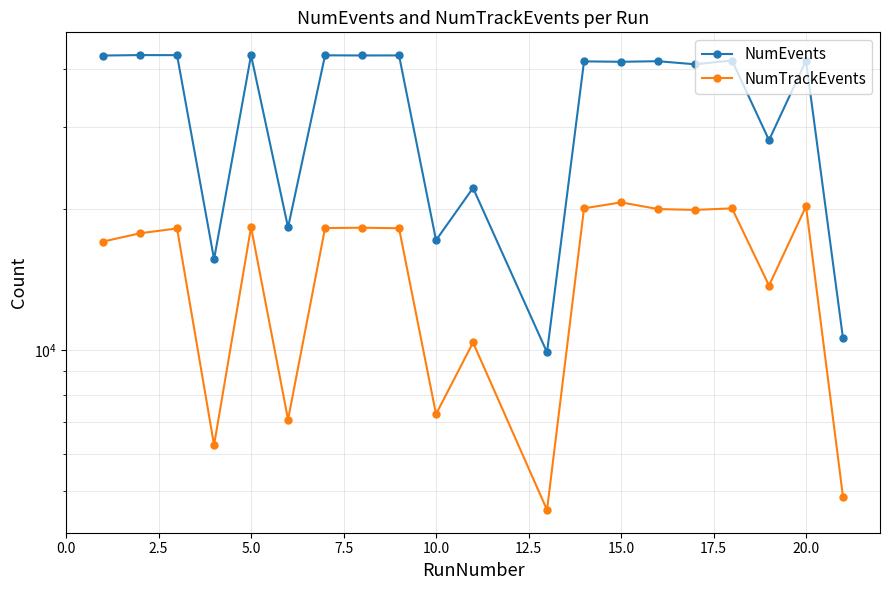

True or false: NumTrackEvents and NumEvents cross at least once.

False